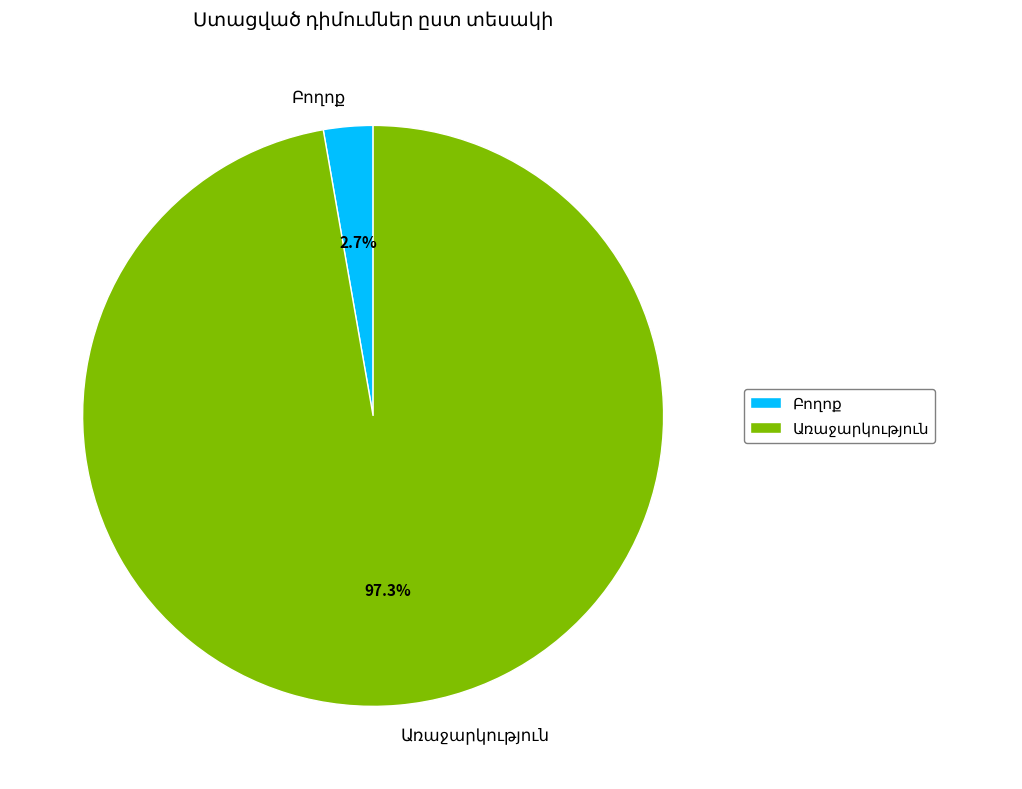

To the nearest percent, what is the difference between the largest and smallest slice percentages?

95%